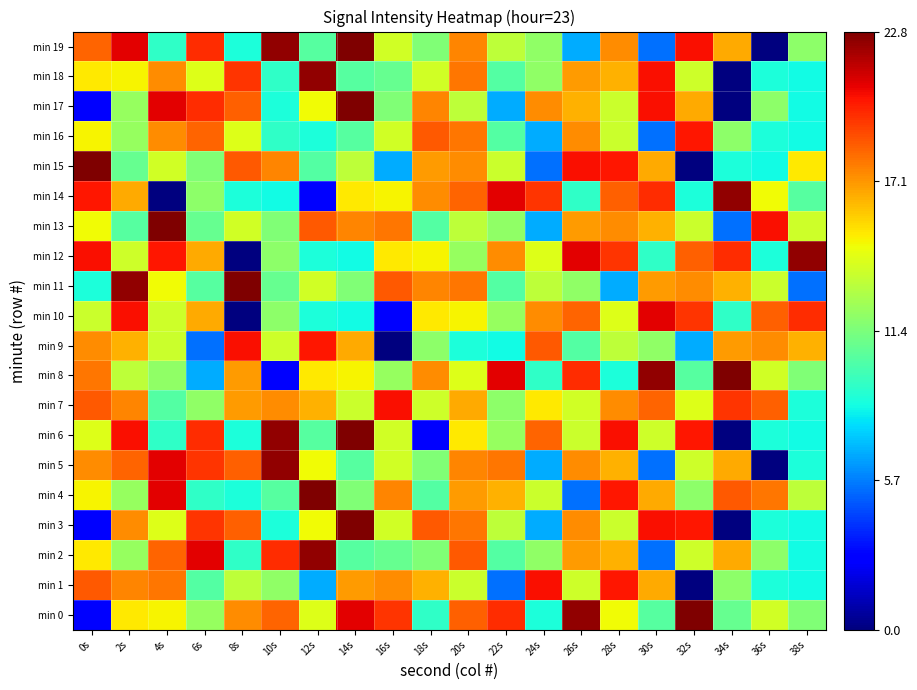

Which label corresponds to the largest value in the chart?

32s